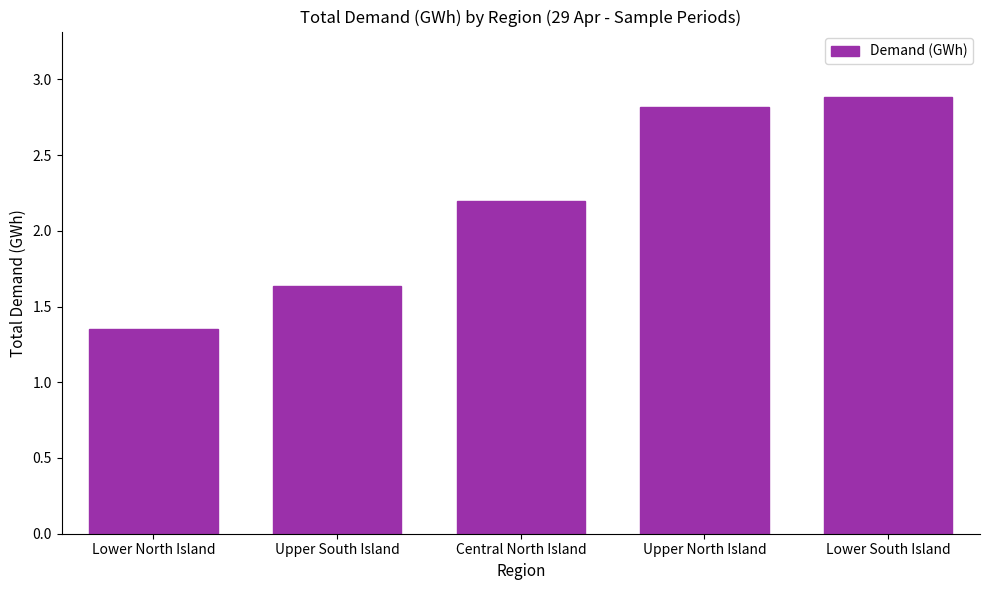

Count the values in the range 1 to 2.

2